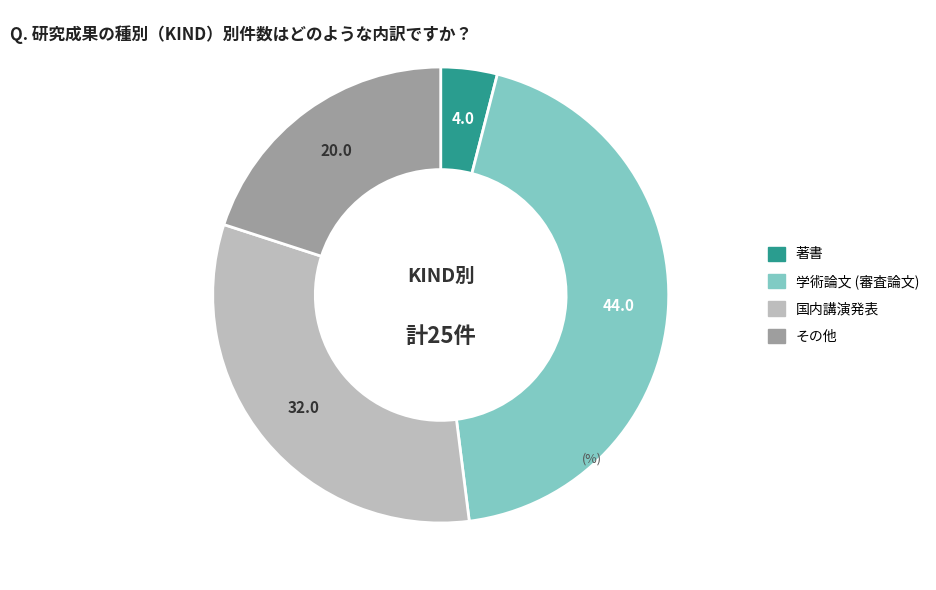

How many slices are in this pie chart?

4